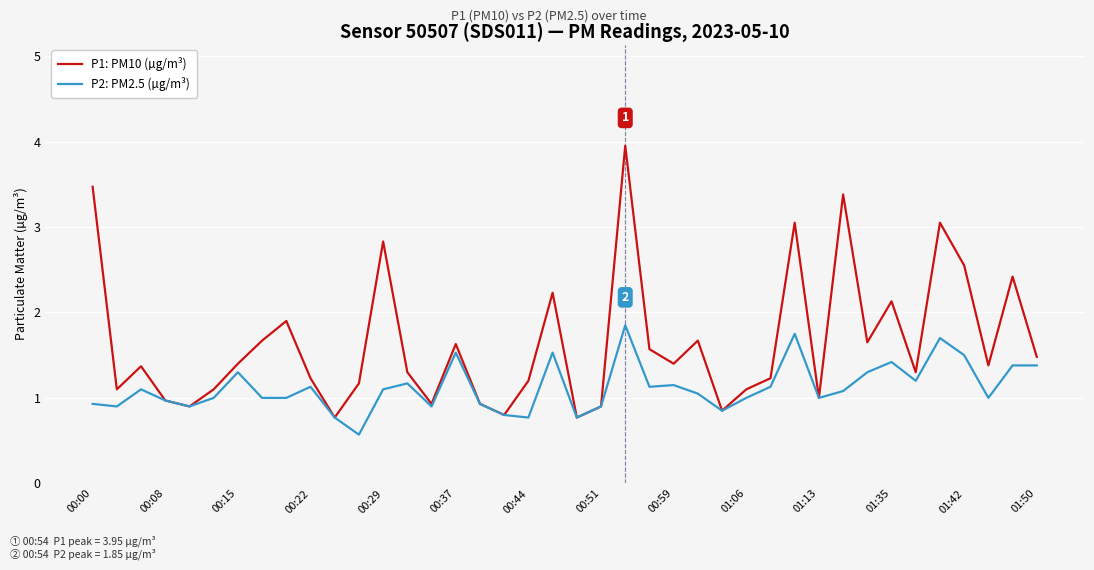

What is the highest value of the P1: PM10 (µg/m³) series?

4.0